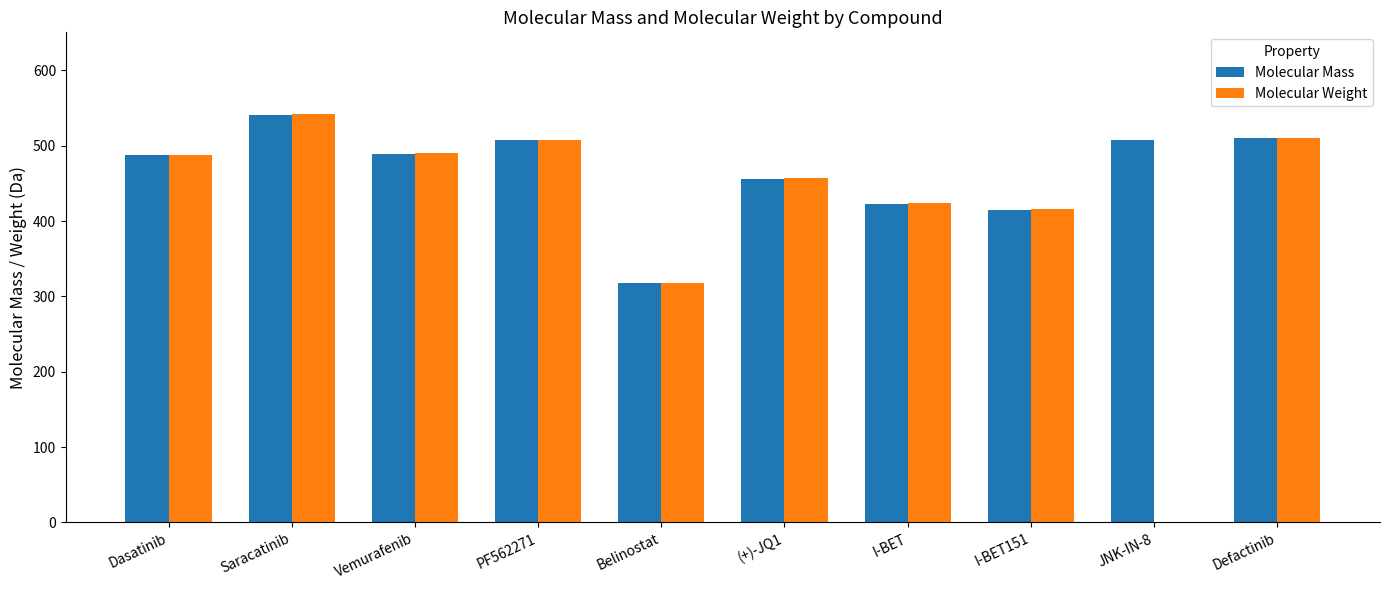

What value does the Molecular Mass series have at PF562271?

507.1